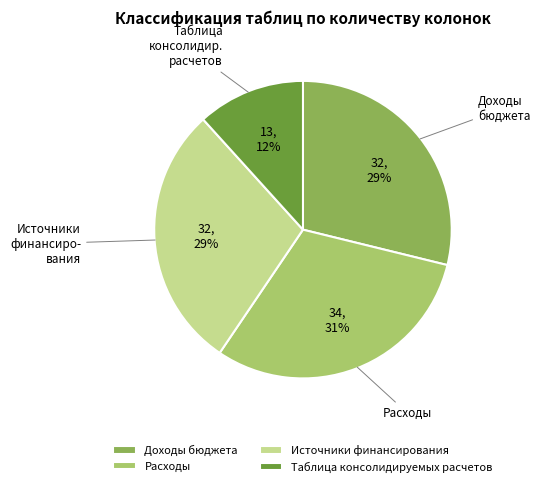

To the nearest percent, what is the difference between the largest and smallest slice percentages?

19%